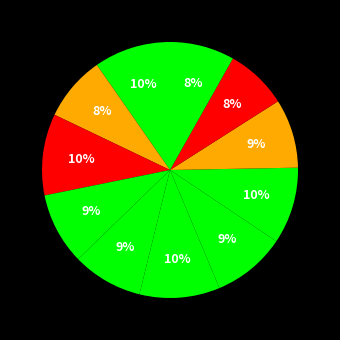

How many segments does this pie chart have?

11